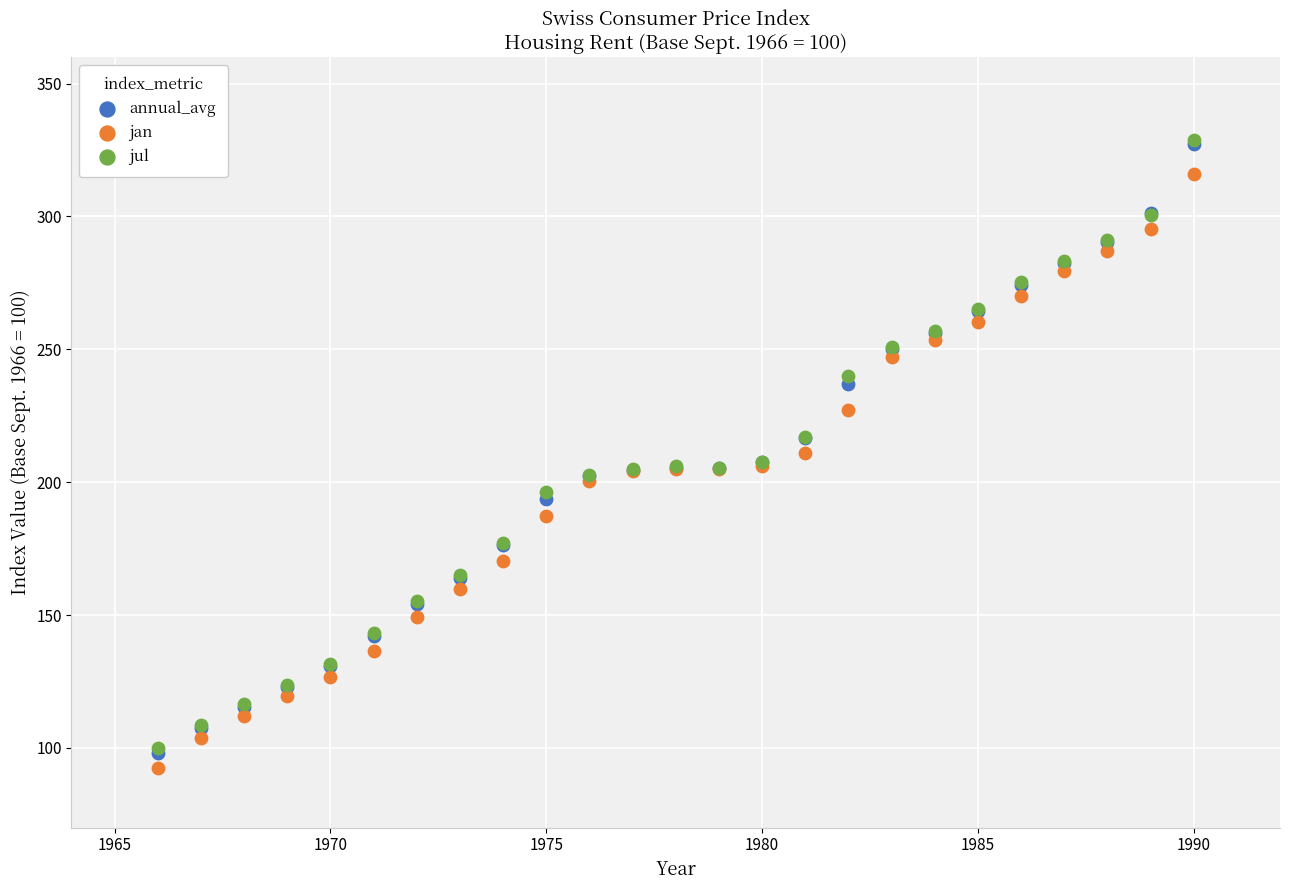

What are all the series names shown in the legend?

annual_avg, jan, jul